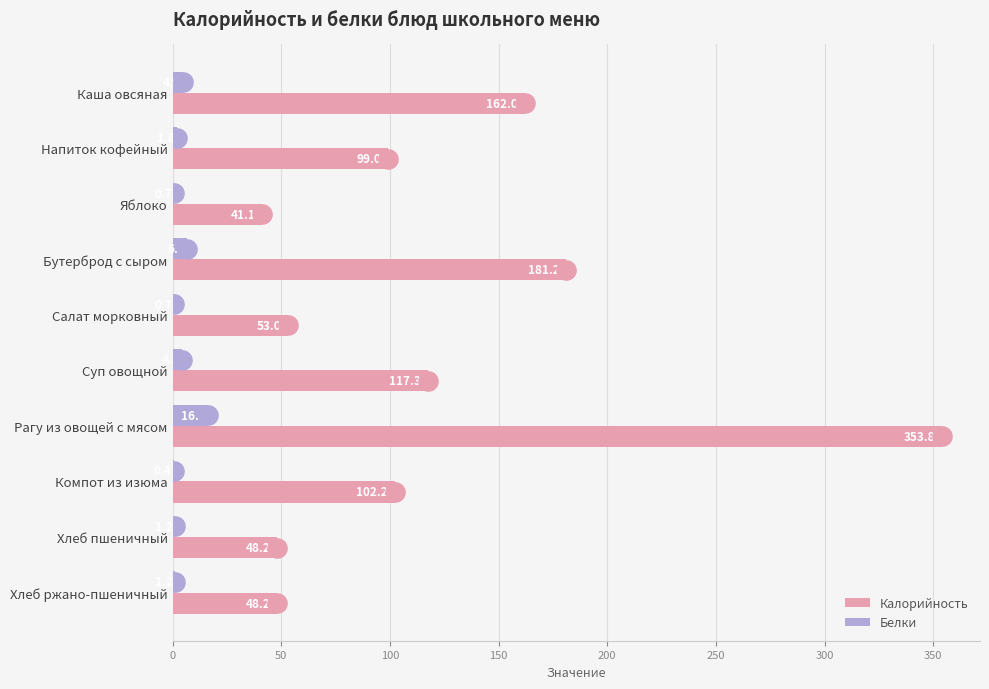

Is the value of Белки at Рагу из овощей с мясом greater than the value of Калорийность at Каша овсяная?

No